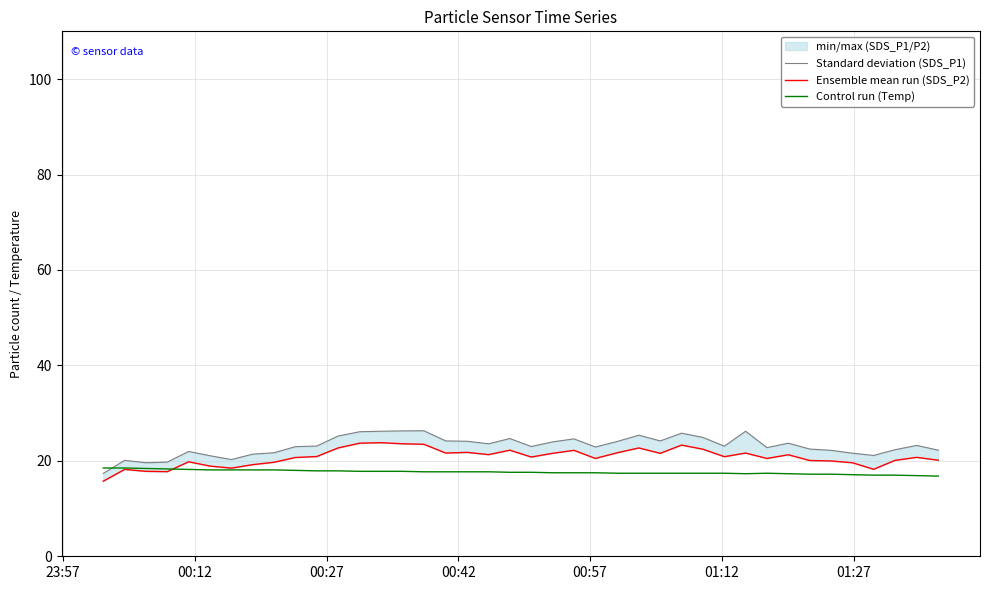

What is the sum of all Standard deviation (SDS_P1) values?

925.6